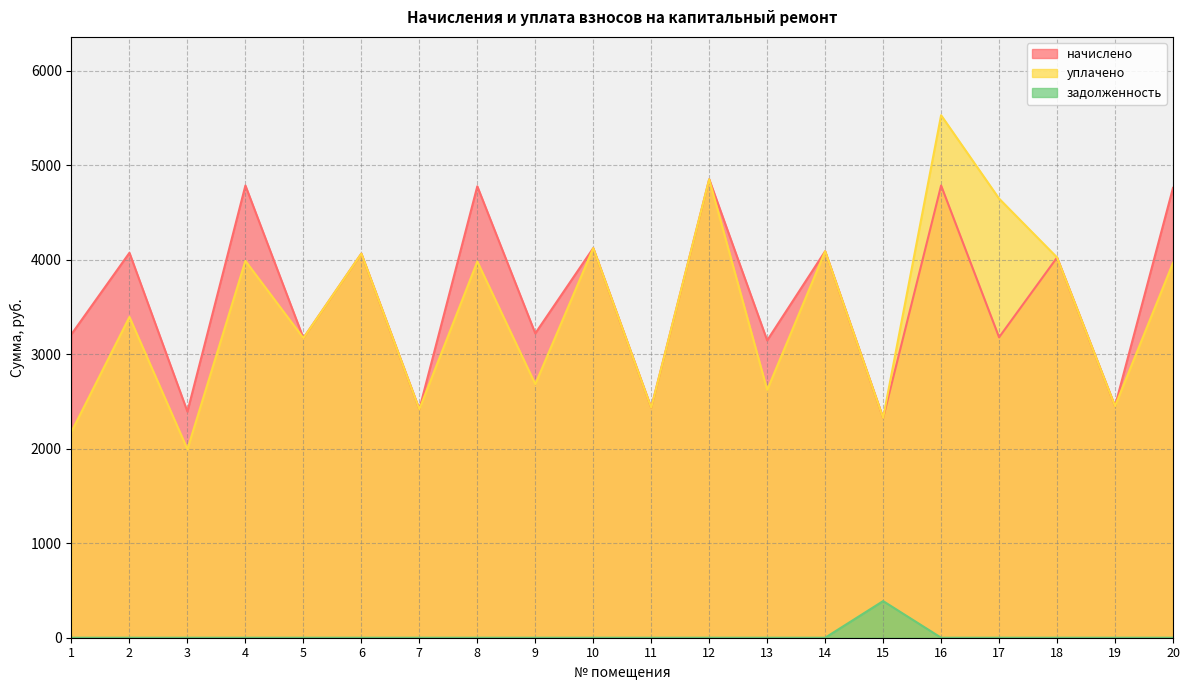

The value of задолженность at 7 is 203.9. True or false?

False